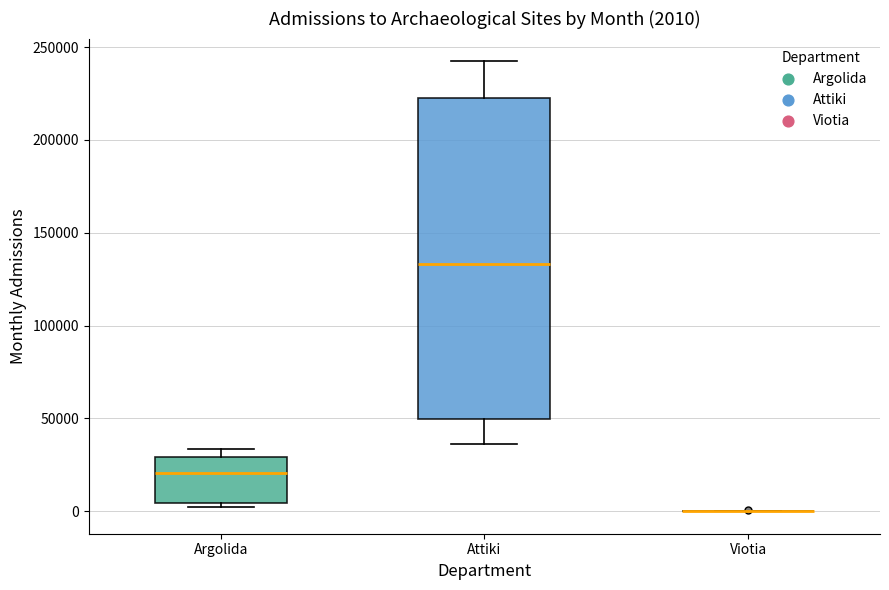

Which box is the tallest, from its lower edge to its upper edge?

Attiki